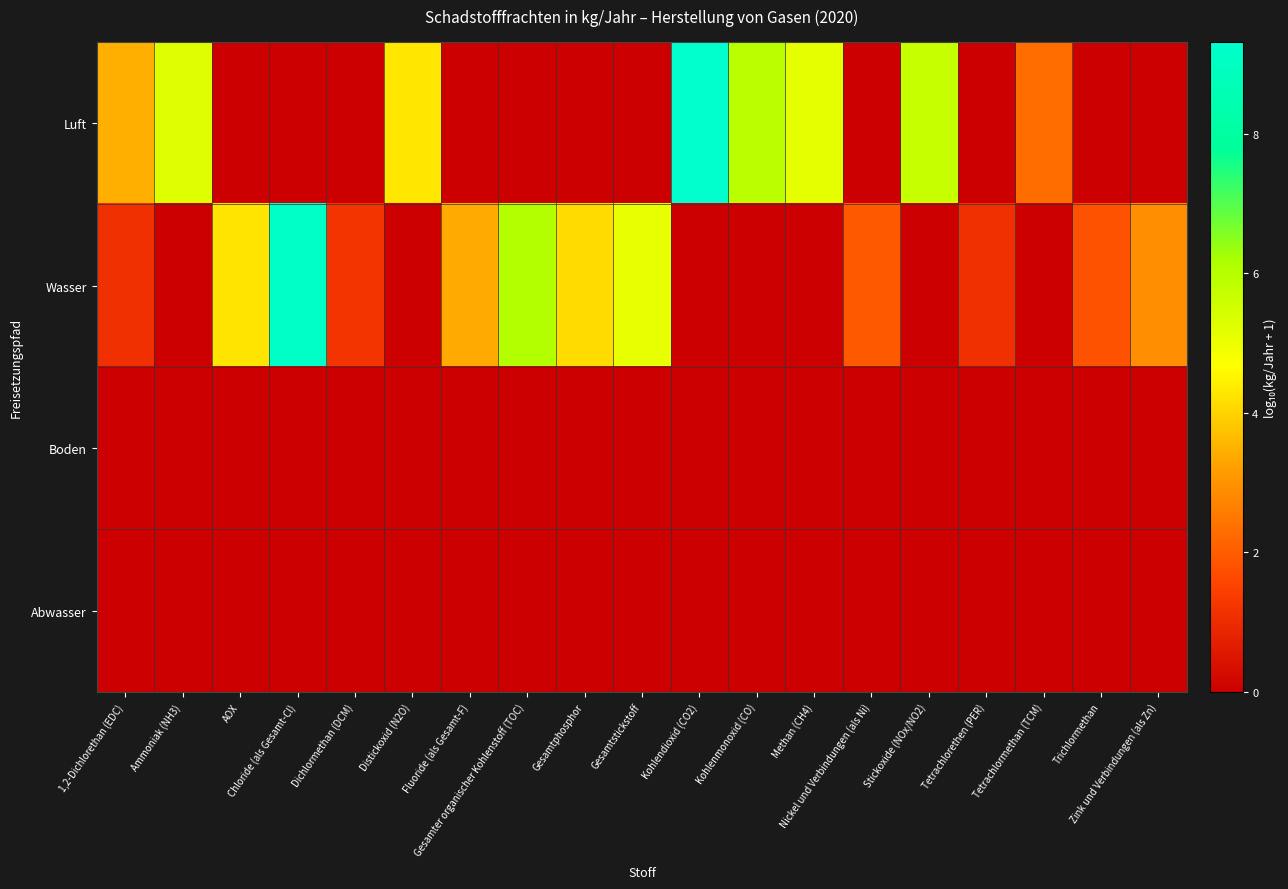

What is the total value across all series at Gesamter organischer Kohlenstoff (TOC)?

6.0